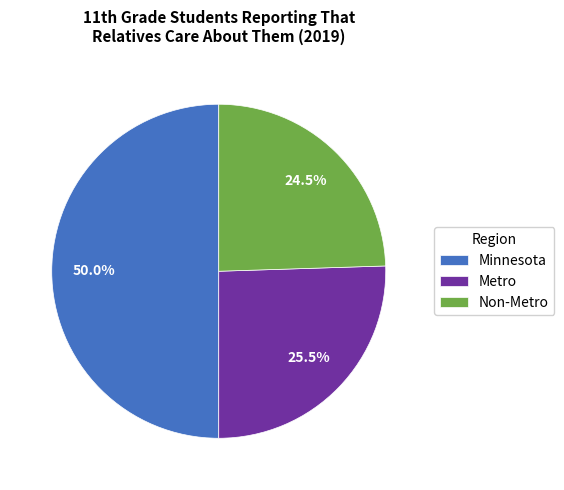

What percentage do Metro and Minnesota together represent?

75.5%